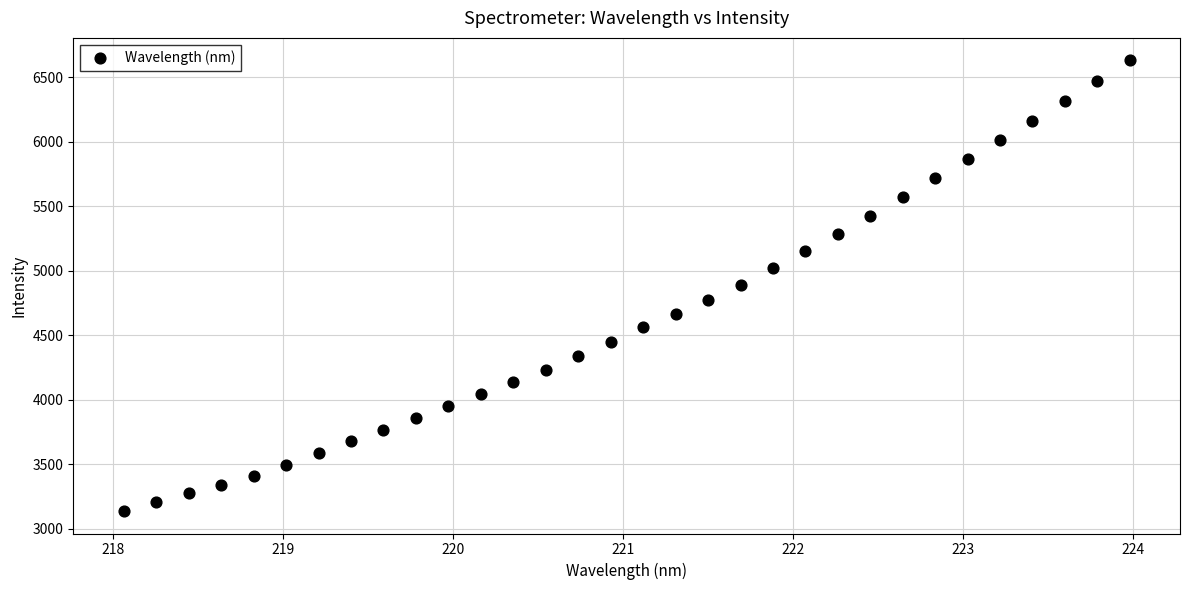

What is the range of X values (max minus min)?

5.9